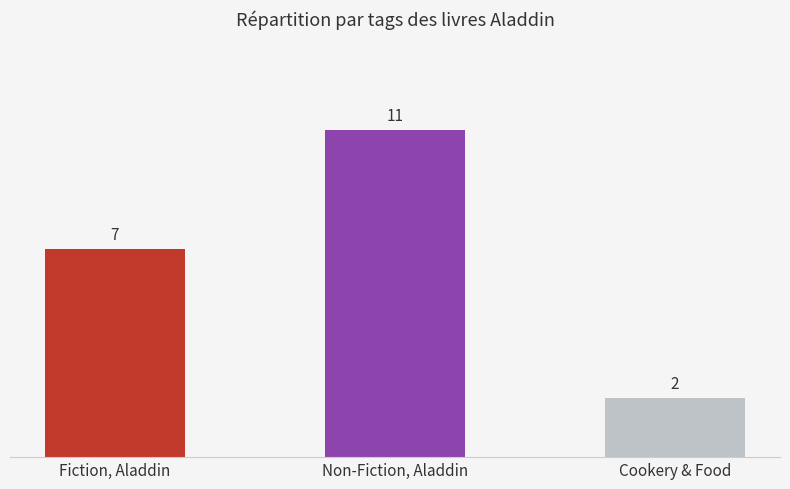

Reading left to right, transcribe all the data shown in this chart.

Fiction, Aladdin=7	Non-Fiction, Aladdin=11	Cookery & Food=2